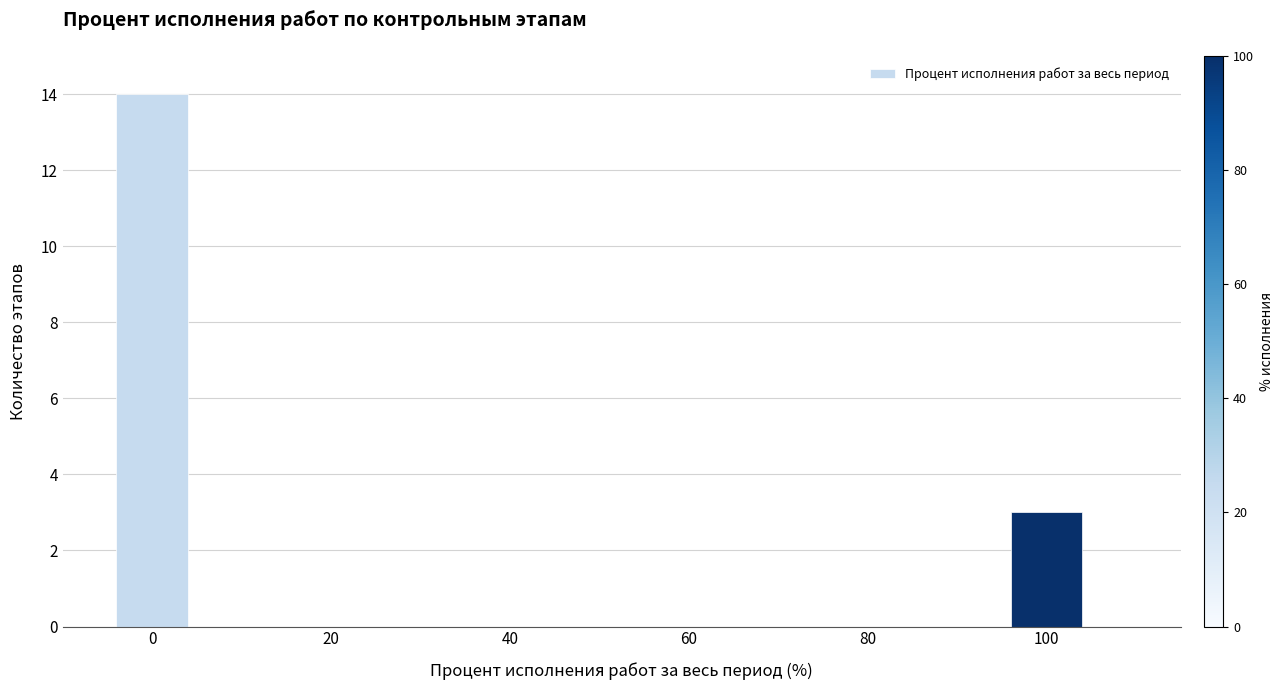

What is the change in value from 0 to 100?

-11